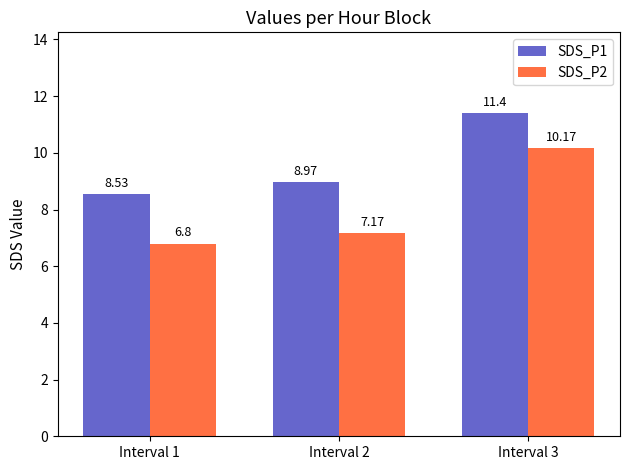

Rank the series by their maximum value, from lowest to highest.

SDS_P2, SDS_P1